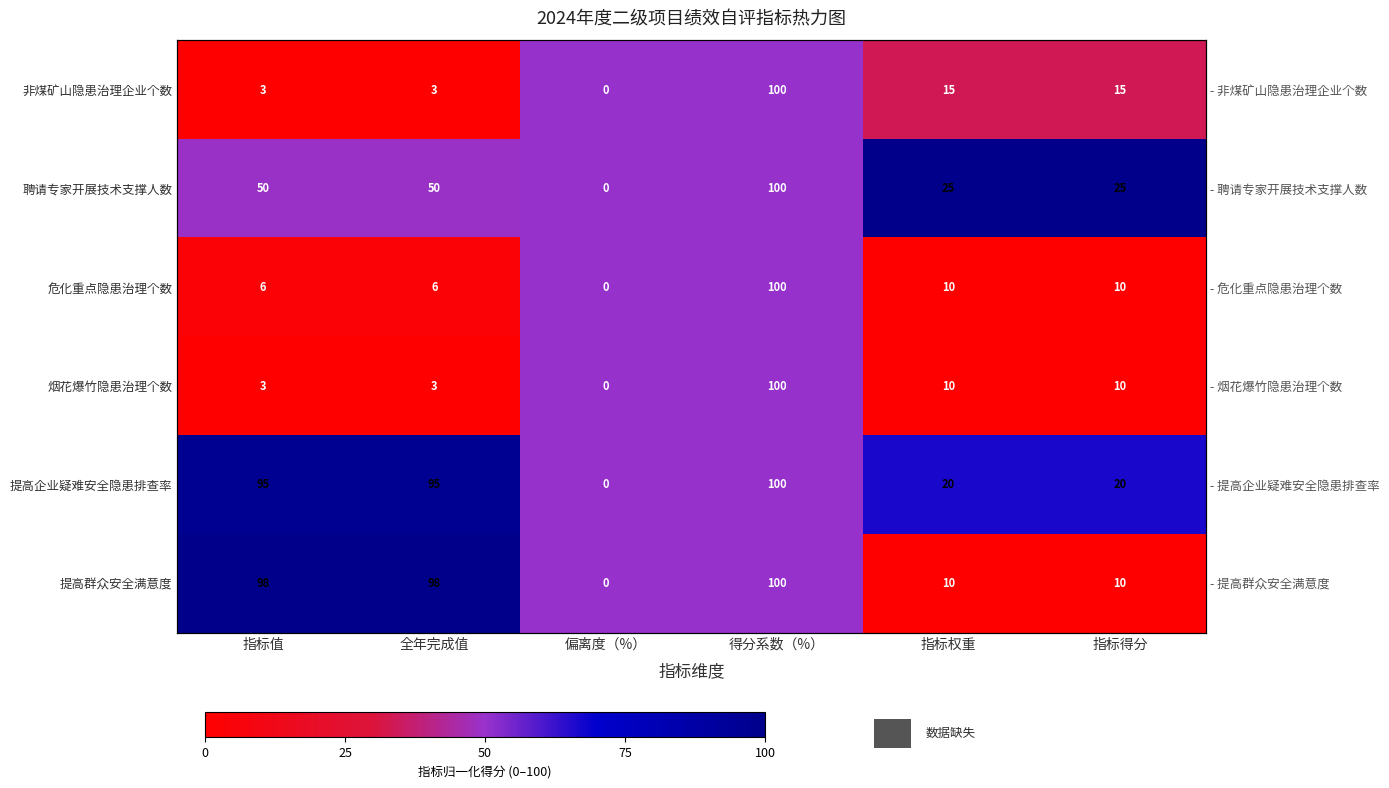

What is the total value across all series at 得分系数（%）?

300.0